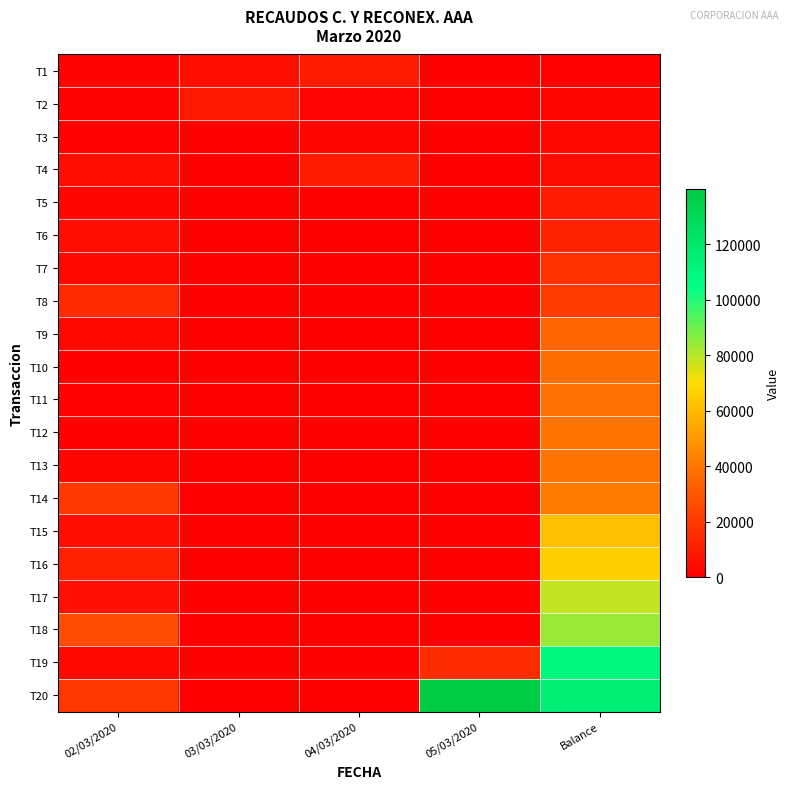

What is the greatest value displayed?

139865